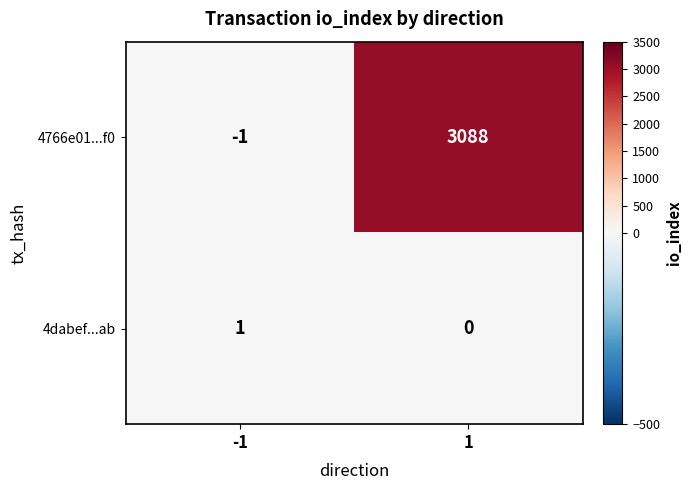

Count the number of data series in this chart.

2